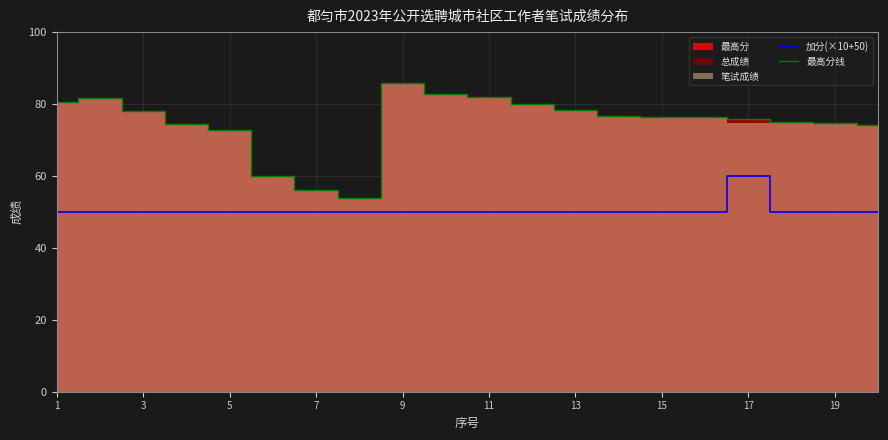

What is the maximum value for 加分(×10+50)?

60.0